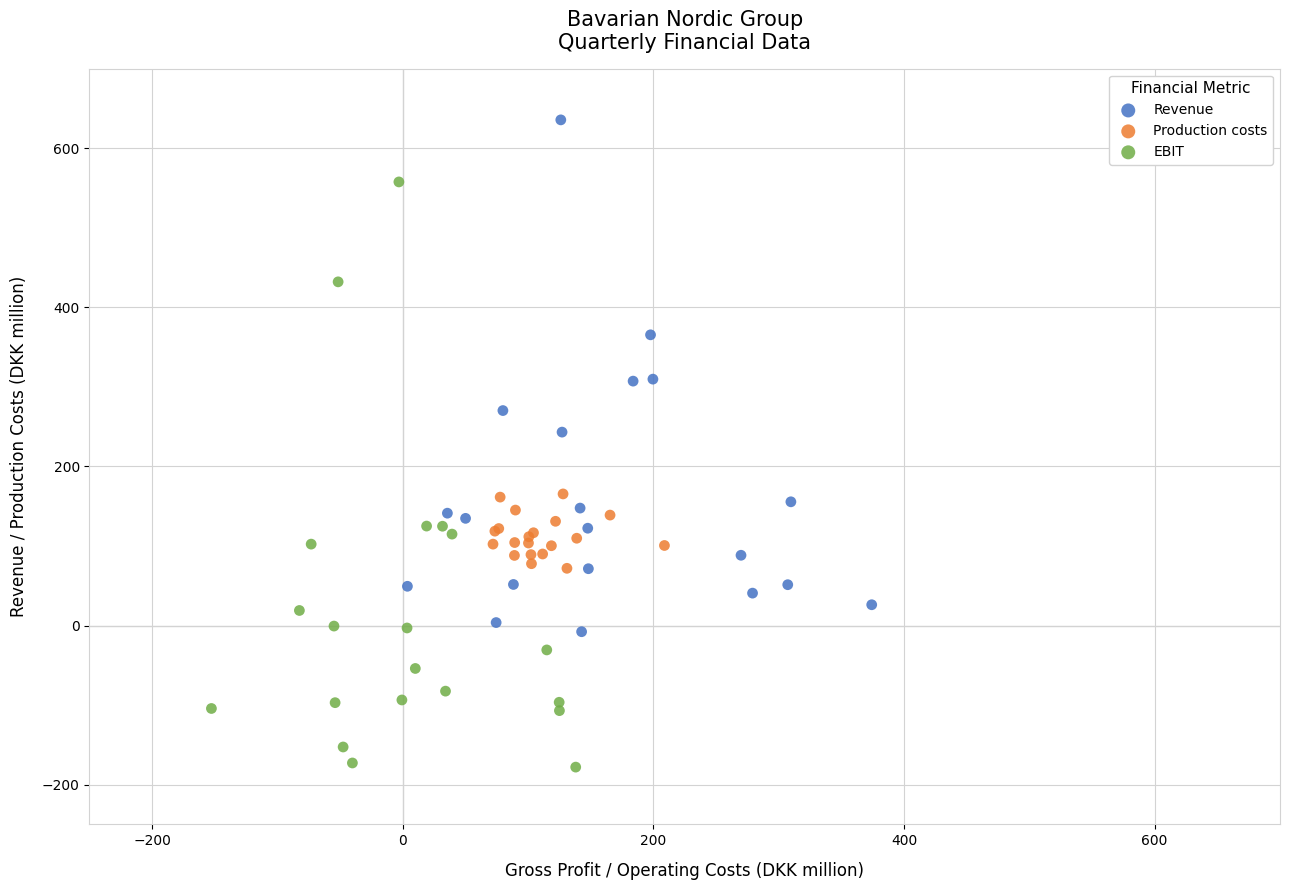

Which series reaches the maximum Y coordinate?

Revenue